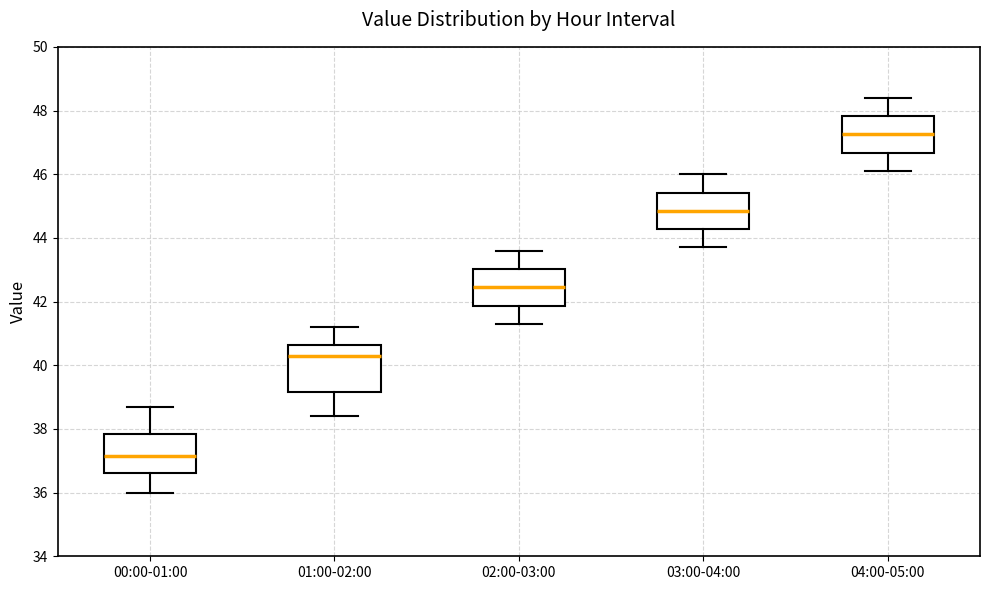

Reading left to right, transcribe this box plot: for each box, give where its median line is, the range the box spans, and where its two whiskers end, as read against the y-axis. The values are not printed on the chart, so give them approximately, as read against the axis.

00:00-01:00: median 37.2, box 36.6 to 37.8, whiskers 36.0 to 38.8
01:00-02:00: median 40.4, box 39.2 to 40.6, whiskers 38.4 to 41.2
02:00-03:00: median 42.4, box 41.8 to 43.0, whiskers 41.4 to 43.6
03:00-04:00: median 44.8, box 44.2 to 45.4, whiskers 43.8 to 46.0
04:00-05:00: median 47.2, box 46.6 to 47.8, whiskers 46.2 to 48.4